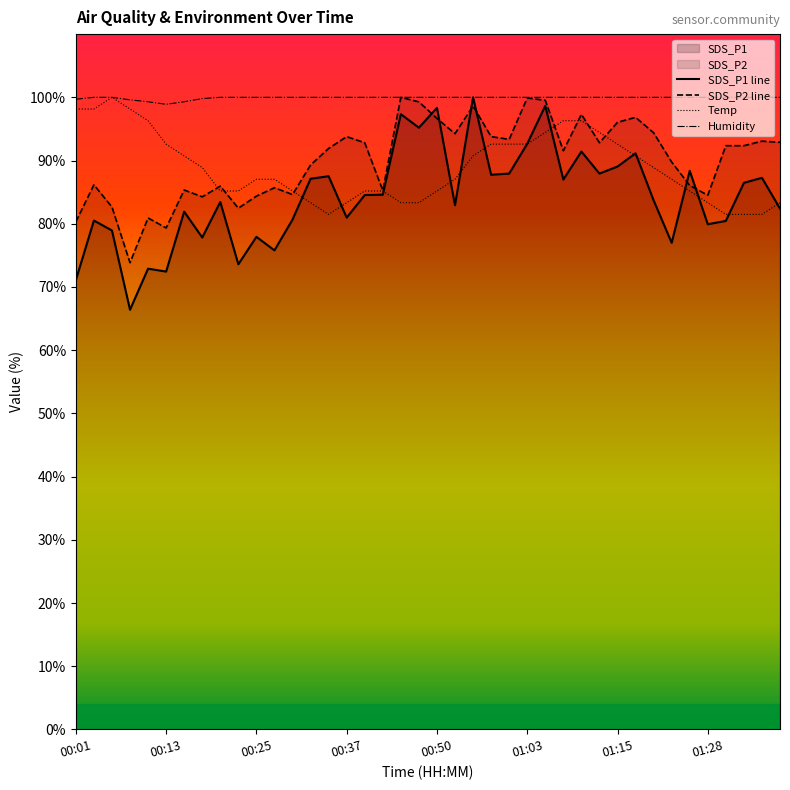

Reading right to left, transcribe all the data shown in this chart.

SDS_P1 line: 82.4	87.3	86.5	80.4	79.9	88.4	77.0	83.7	91.1	89.0	87.9	91.4	87.0	98.7	92.7	87.9	87.7	100.0	82.9	98.3	95.2	97.3	84.6	84.5	81.0	87.5	87.1	80.7	75.8	77.9	73.6	83.4	77.8	81.9	72.4	72.9	66.4	78.9	80.5	71.1
SDS_P2 line: 92.9	93.1	92.3	92.3	84.5	86.1	89.8	94.4	96.8	96.0	92.8	97.3	91.6	99.5	99.9	93.4	93.8	98.6	94.3	96.7	99.3	100.0	85.3	92.8	93.8	91.9	89.3	84.6	85.7	84.4	82.5	86.0	84.3	85.3	79.3	80.9	73.8	82.6	86.2	80.3
Temp: 83.3	81.5	81.5	81.5	83.3	85.2	87.0	88.9	90.7	92.6	94.4	96.3	96.3	94.4	92.6	92.6	92.6	90.7	87.0	85.2	83.3	83.3	85.2	85.2	83.3	81.5	83.3	85.2	87.0	87.0	85.2	85.2	88.9	90.7	92.6	96.3	98.1	100.0	98.1	98.1
Humidity: 100.0	100.0	100.0	100.0	100.0	100.0	100.0	100.0	100.0	100.0	100.0	100.0	100.0	100.0	100.0	100.0	100.0	100.0	100.0	100.0	100.0	100.0	100.0	100.0	100.0	100.0	100.0	100.0	100.0	100.0	100.0	100.0	99.8	99.3	98.9	99.3	99.6	100.0	100.0	99.7